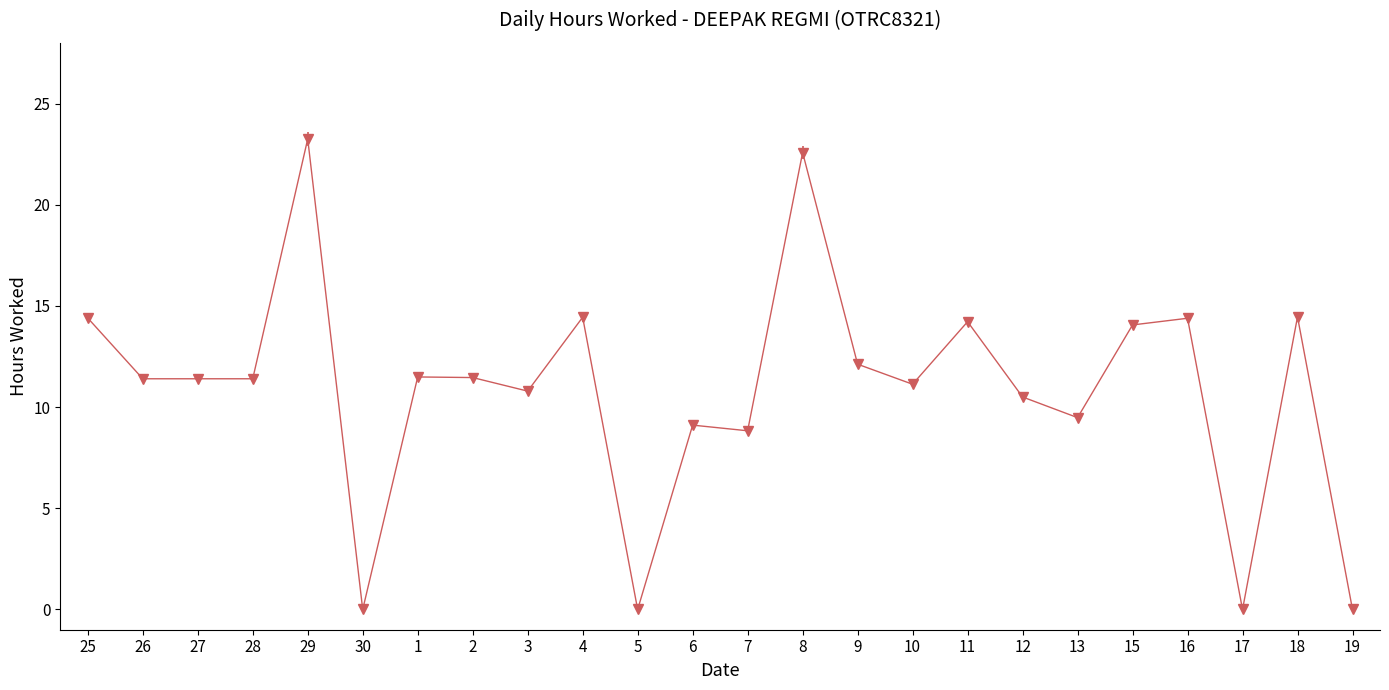

What position from the left is 26?

2